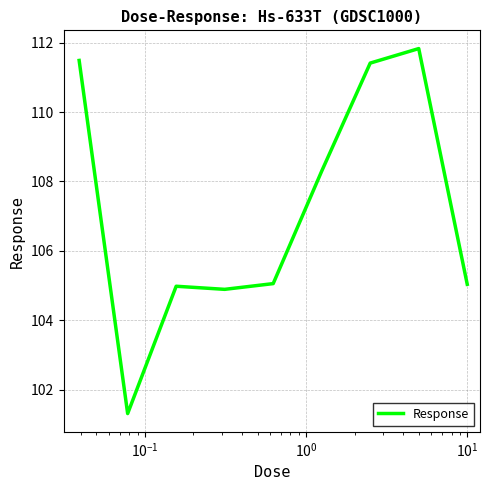

Does the chart have visible grid lines?

Yes